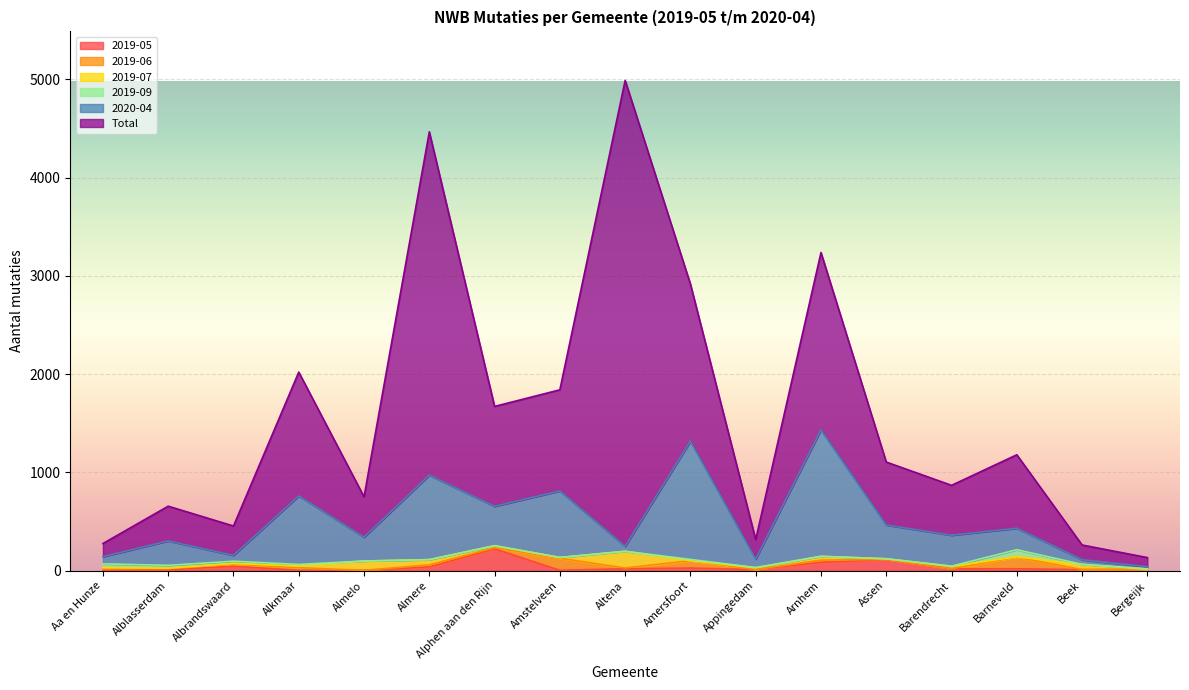

How many interior local valleys does the 2019-07 series have?

5